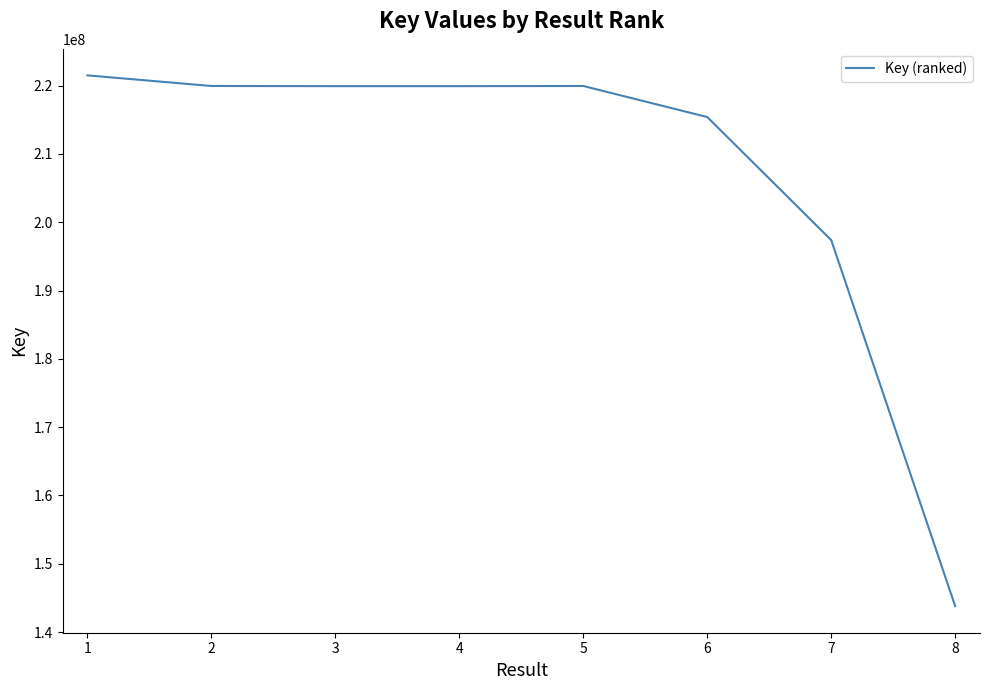

Approximately how many times larger is the value at 2 compared to 1?

1.0